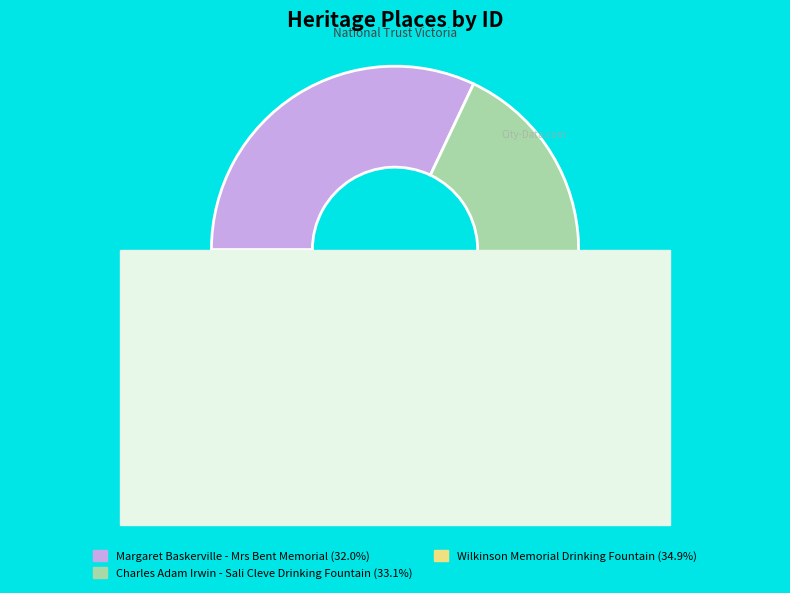

Is Charles Adam Irwin - Sali Cleve Drinking Fountain the majority of the pie?

No